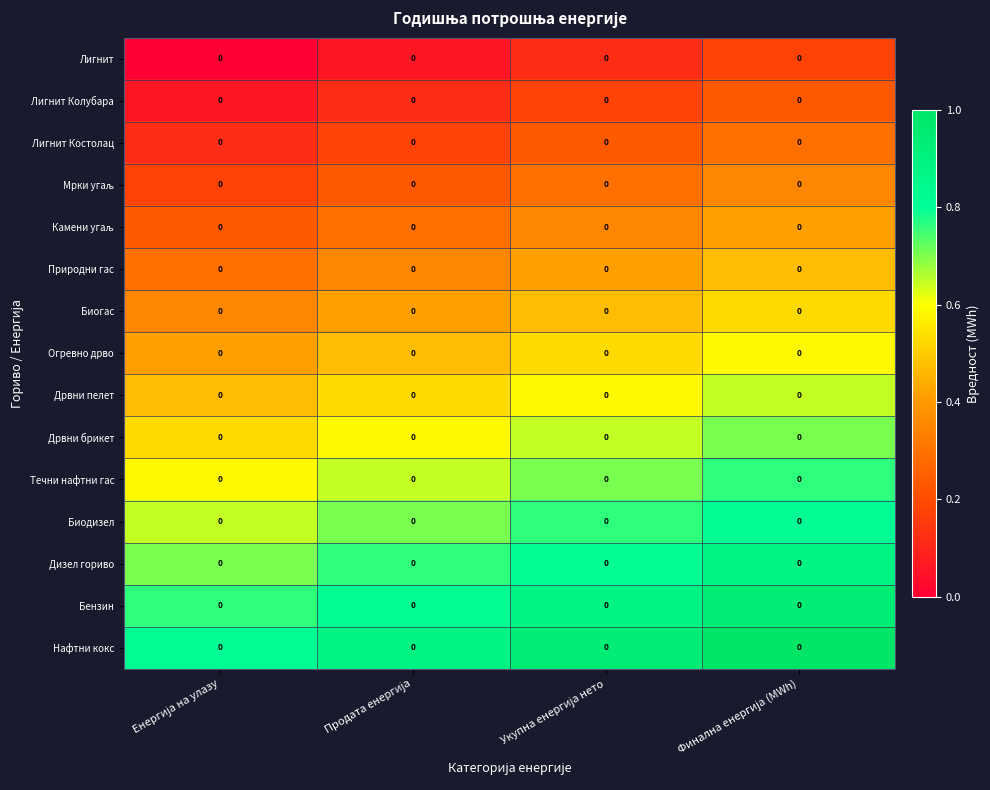

List the series in order of their peak value, highest first.

Нафтни кокс, Бензин, Дизел гориво, Биодизел, Течни нафтни гас, Дрвни брикет, Дрвни пелет, Огревно дрво, Биогас, Природни гас, Камени угаљ, Мрки угаљ, Лигнит Костолац, Лигнит Колубара, Лигнит